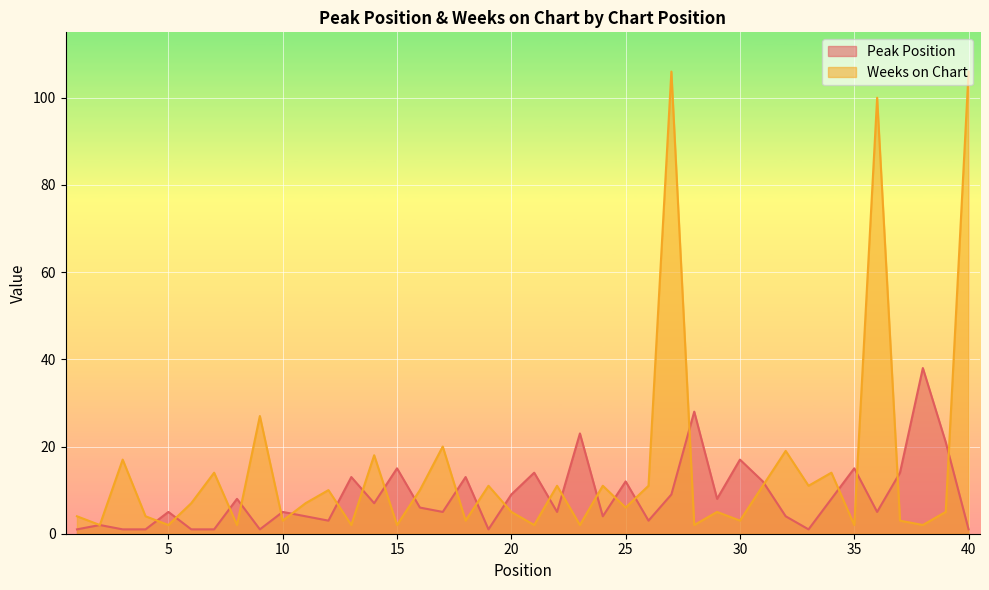

What is the total value across all series at 13?

15